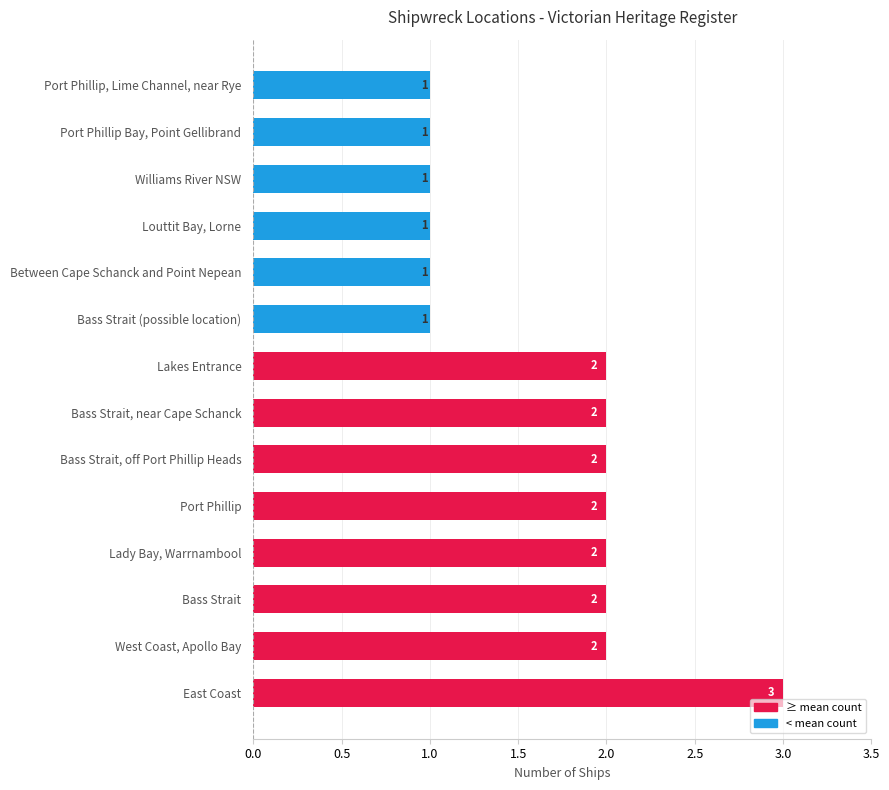

Which has a higher value, Bass Strait, near Cape Schanck or Port Phillip, Lime Channel, near Rye?

Bass Strait, near Cape Schanck